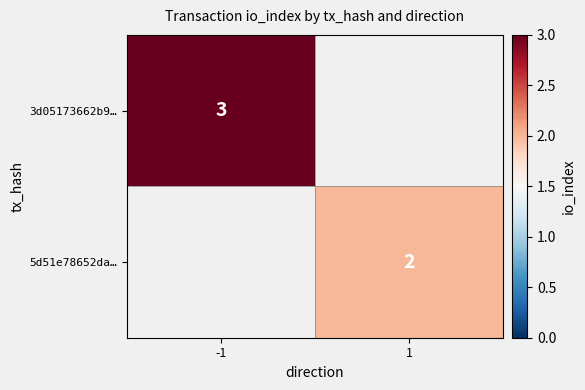

True or false: 5d51e78652da… has a value of 1 at 1.

False